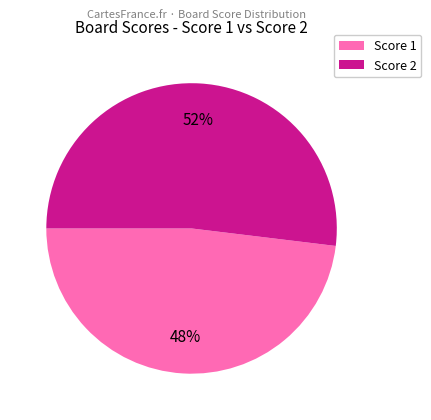

To the nearest percent, what is the average slice percentage?

50%